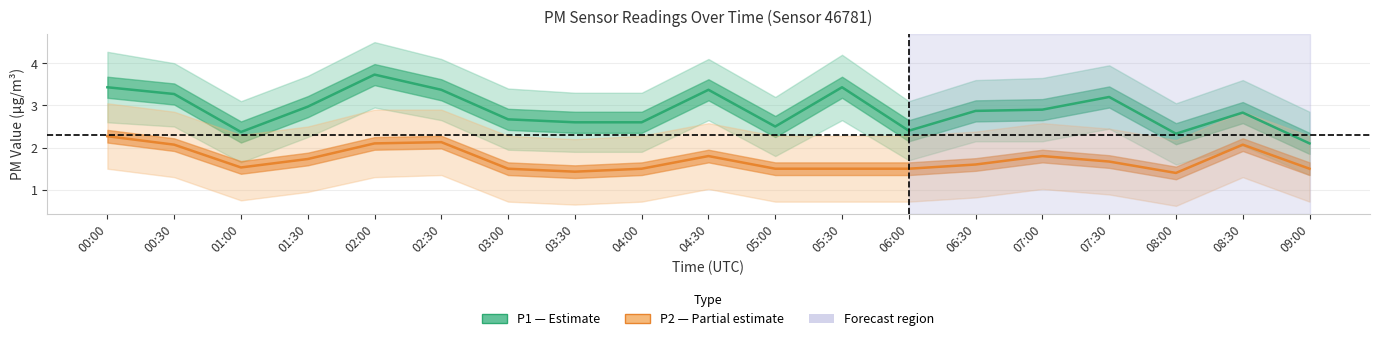

What is the label of the 13th point from the right?

03:00